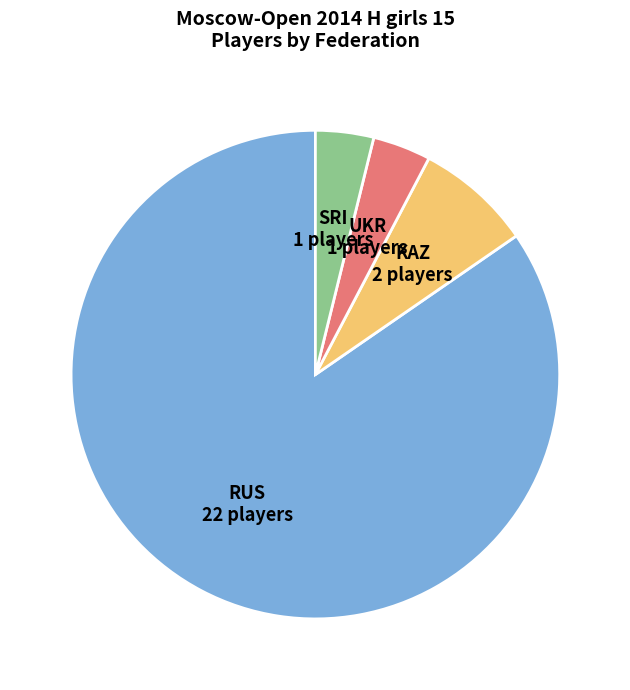

Is there a majority slice in this chart?

Yes